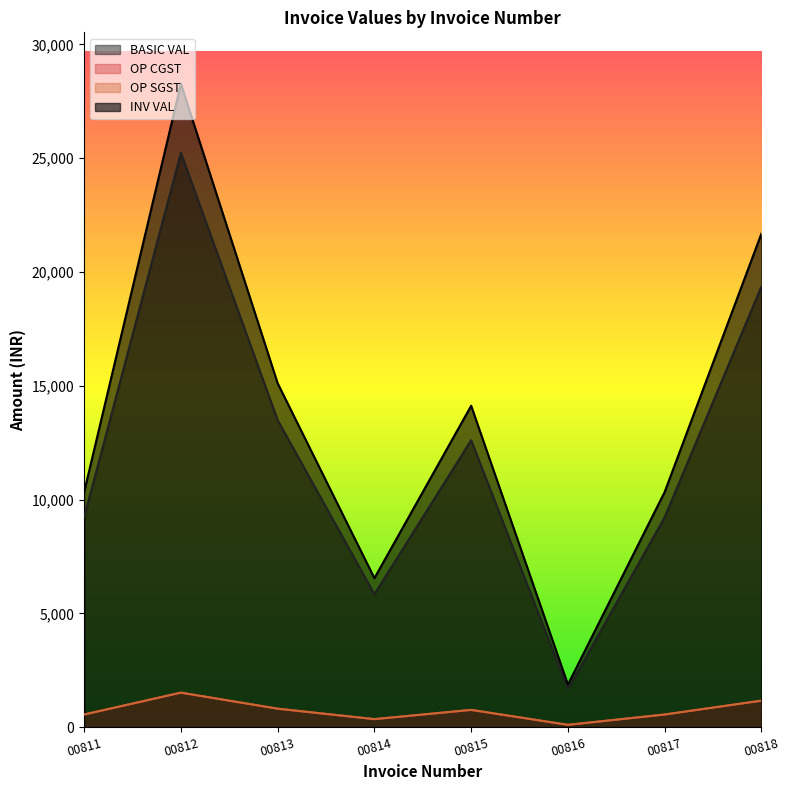

What are all the series names shown in the legend?

BASIC VAL, OP CGST, OP SGST, INV VAL